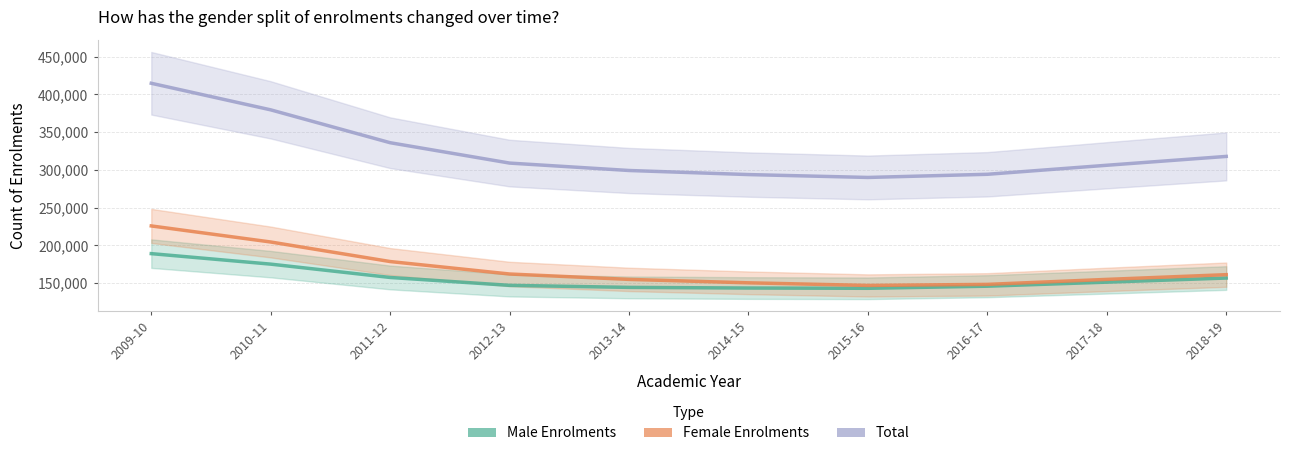

How many distinct data groups are displayed?

3